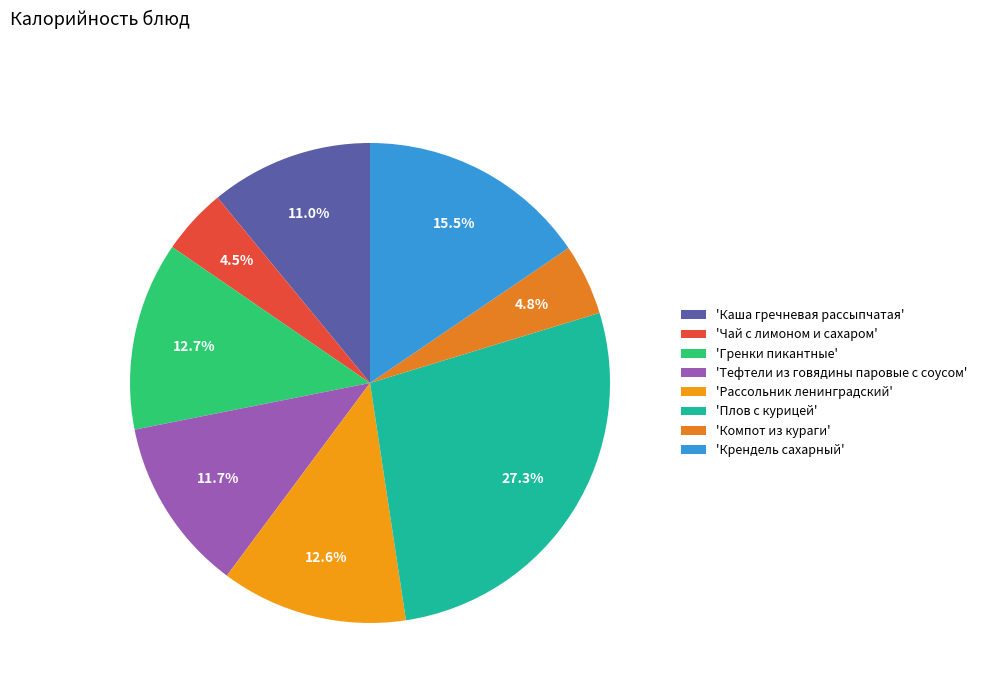

How many segments does this pie chart have?

8